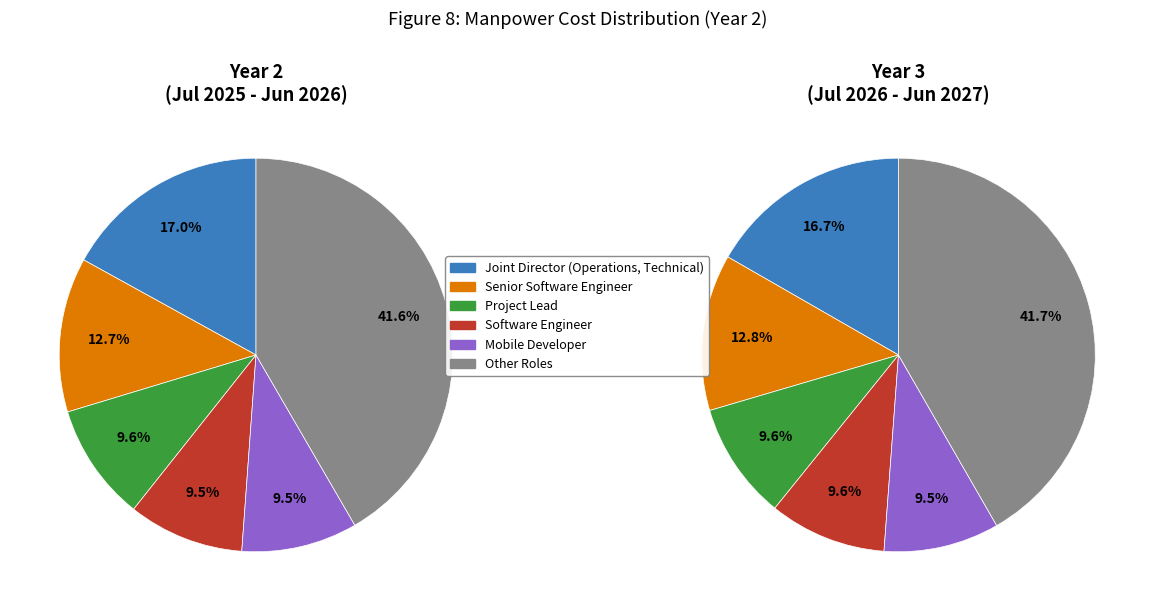

Does Senior Programme Manager (Coordination) account for over 50% of the chart?

No